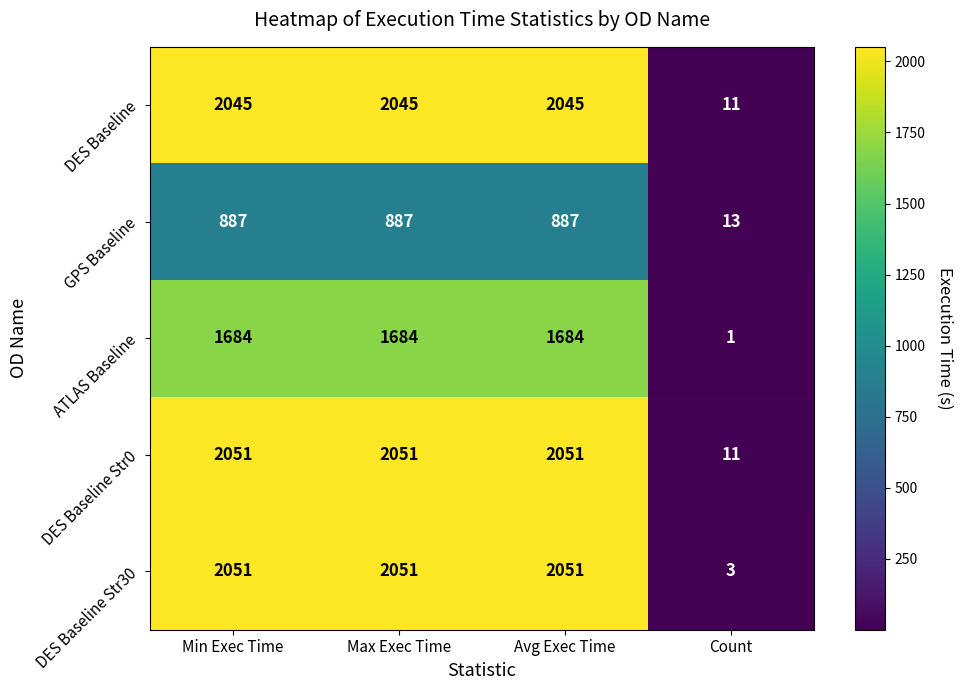

Reading left to right, transcribe all the data shown in this chart.

DES Baseline: Min Exec Time=2045	Max Exec Time=2045	Avg Exec Time=2045	Count=11
GPS Baseline: Min Exec Time=887	Max Exec Time=887	Avg Exec Time=887	Count=13
ATLAS Baseline: Min Exec Time=1684	Max Exec Time=1684	Avg Exec Time=1684	Count=1
DES Baseline Str0: Min Exec Time=2051	Max Exec Time=2051	Avg Exec Time=2051	Count=11
DES Baseline Str30: Min Exec Time=2051	Max Exec Time=2051	Avg Exec Time=2051	Count=3